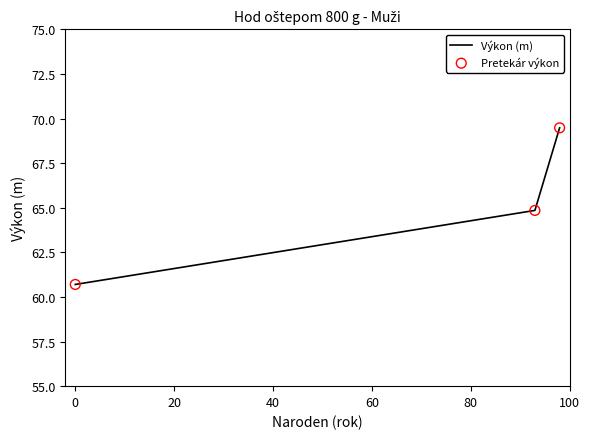

Which series reaches the minimum Y coordinate?

Výkon (m)